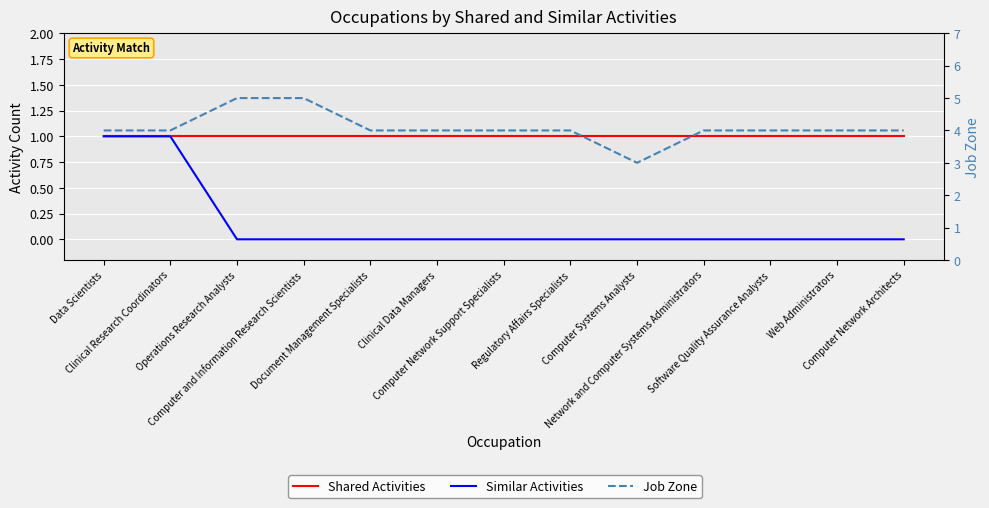

Rank the series at Data Scientists from lowest to highest value.

Shared Activities, Similar Activities, Job Zone